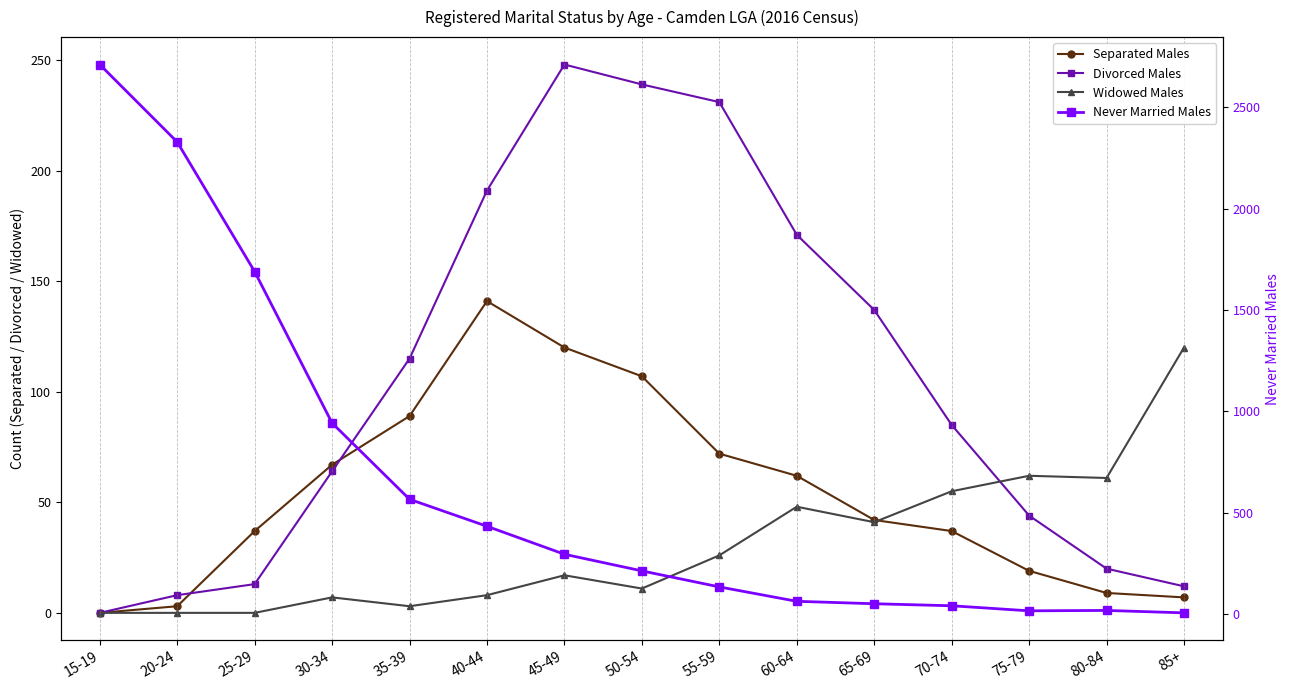

Which category has the highest value in the Divorced Males series?

45-49